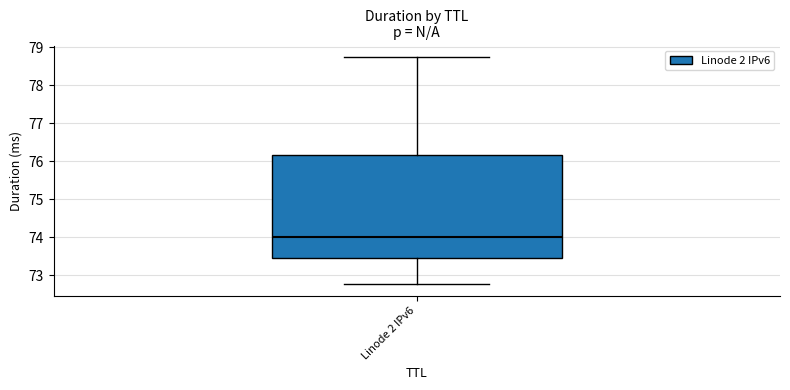

Transcribe this box plot: give where the median line is, the range the box spans, and where the two whiskers end, as read against the y-axis. The values are not printed on the chart, so give them approximately, as read against the axis.

median 74.0, box 73.5 to 76.2, whiskers 72.8 to 78.7